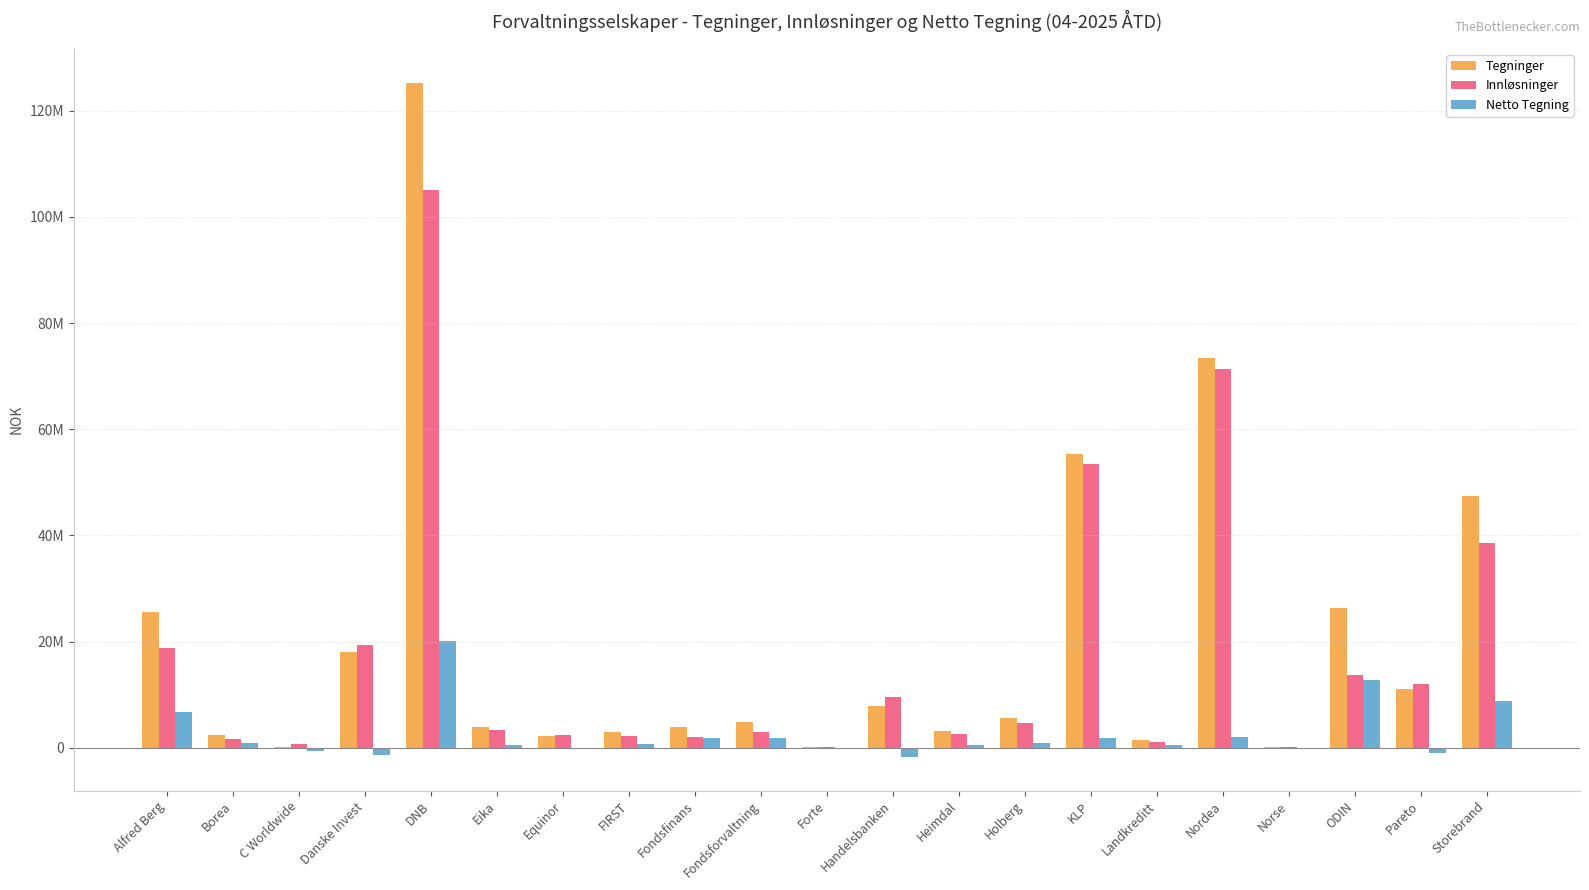

What are all the series names shown in the legend?

Tegninger, Innløsninger, Netto Tegning